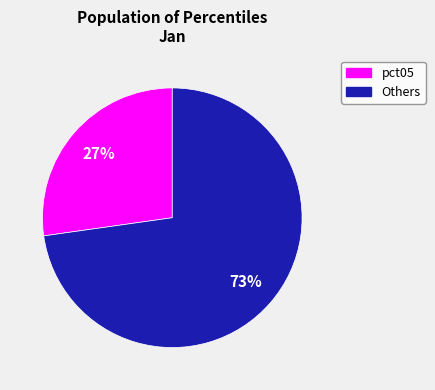

How many segments does this pie chart have?

2